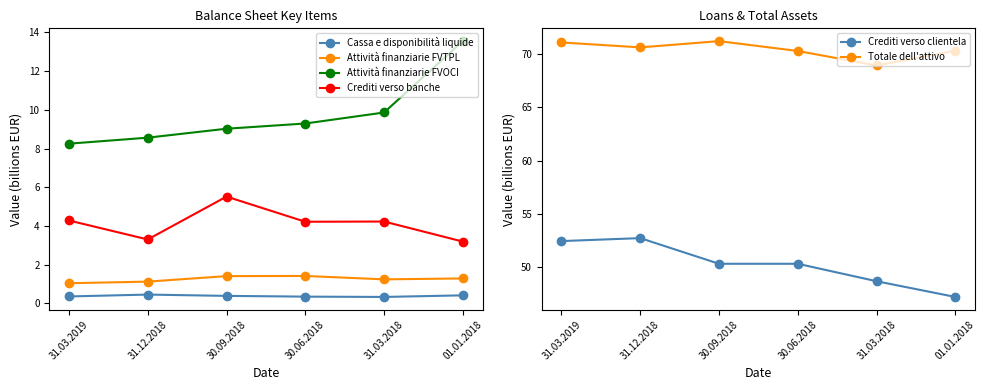

Is the value of Cassa e disponibilità liquide at 31.12.2018 greater than the value of Attività finanziarie FVOCI at 01.01.2018?

No